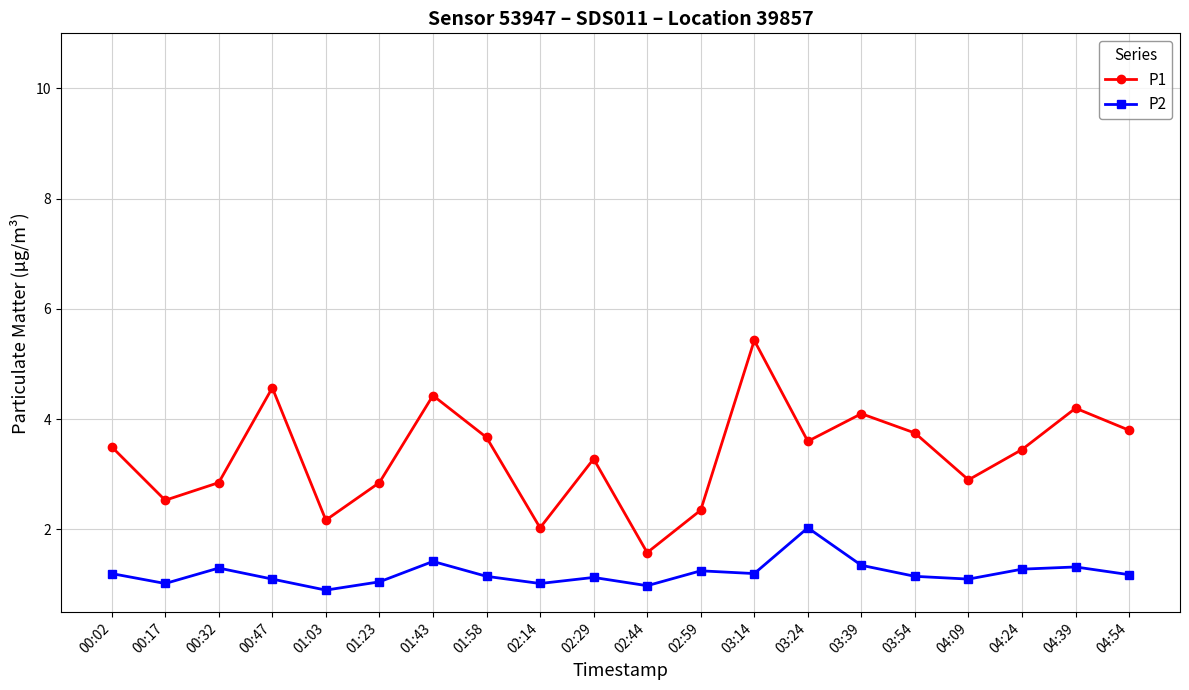

Which series has the largest range (max minus min)?

P1